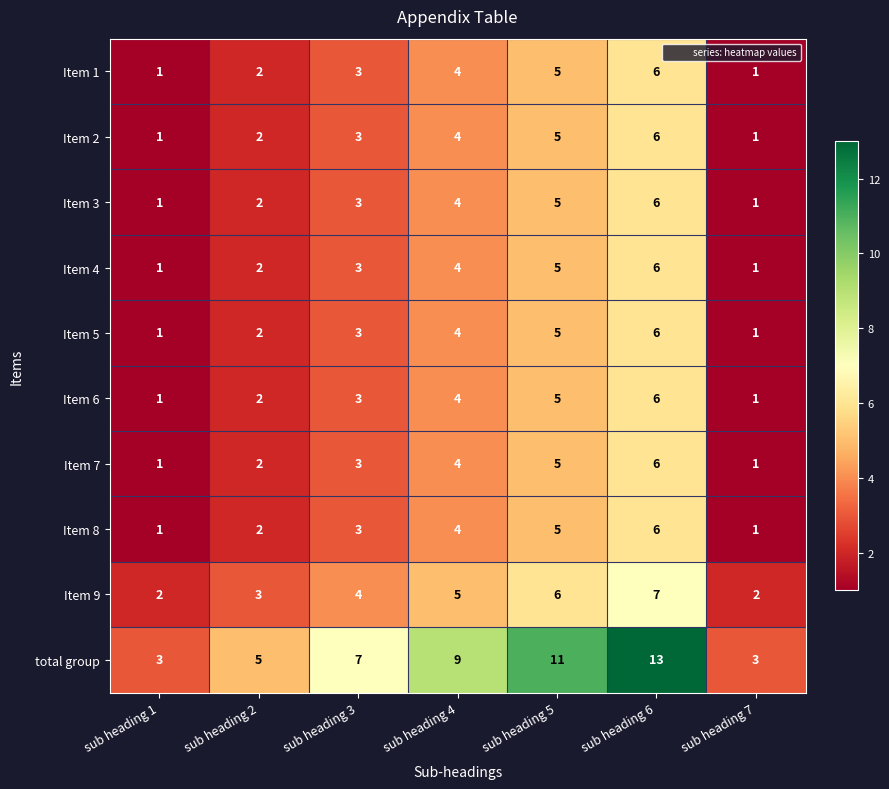

What is the difference between the maximum and second lowest values in the Item 9 series?

5